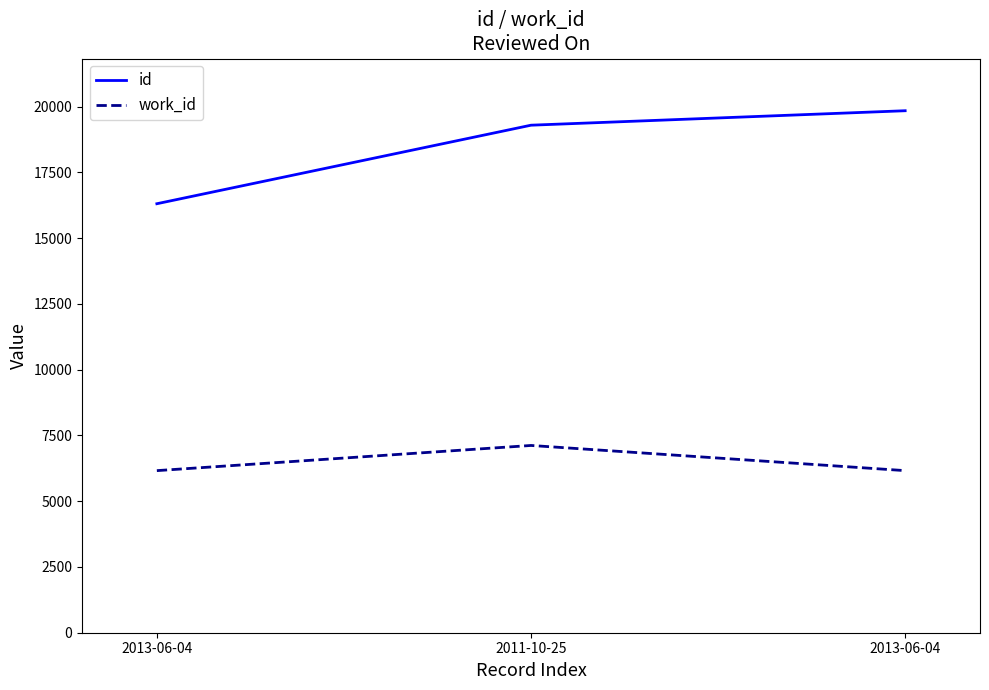

What is the difference between the work_id values at 2011-10-25 and 2013-06-04?

957